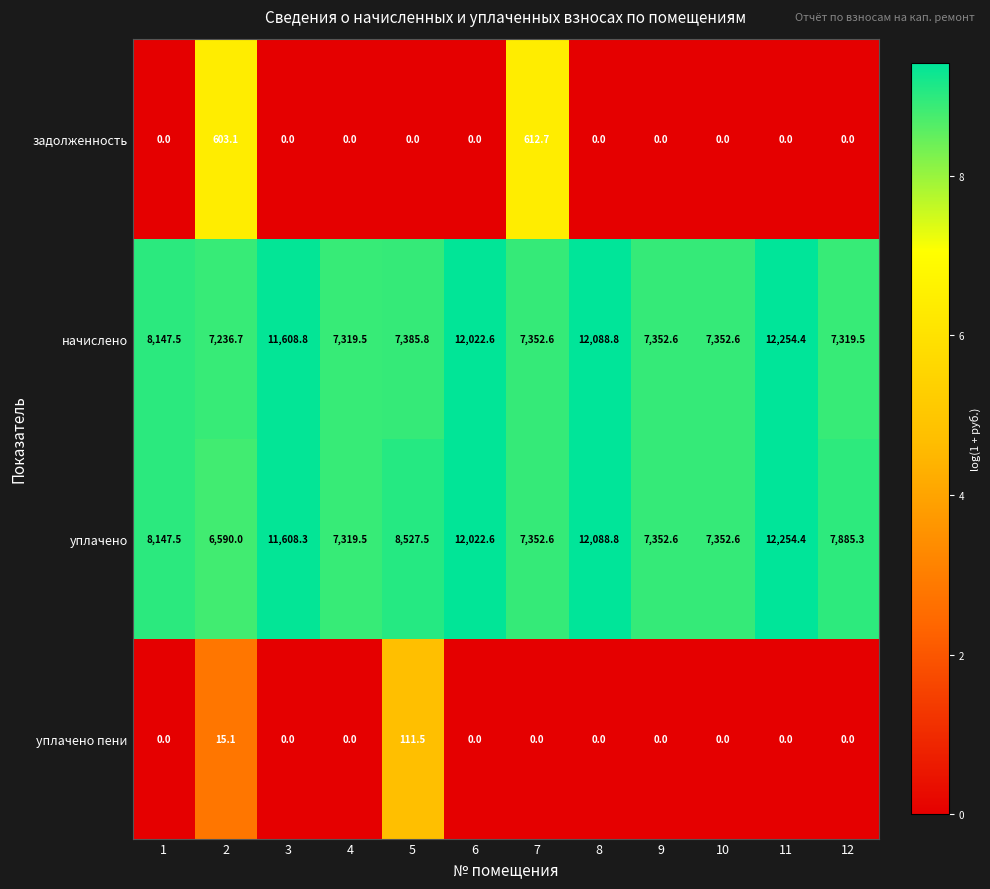

What is the difference between the maximum and second lowest values in the начислено series?

4934.9